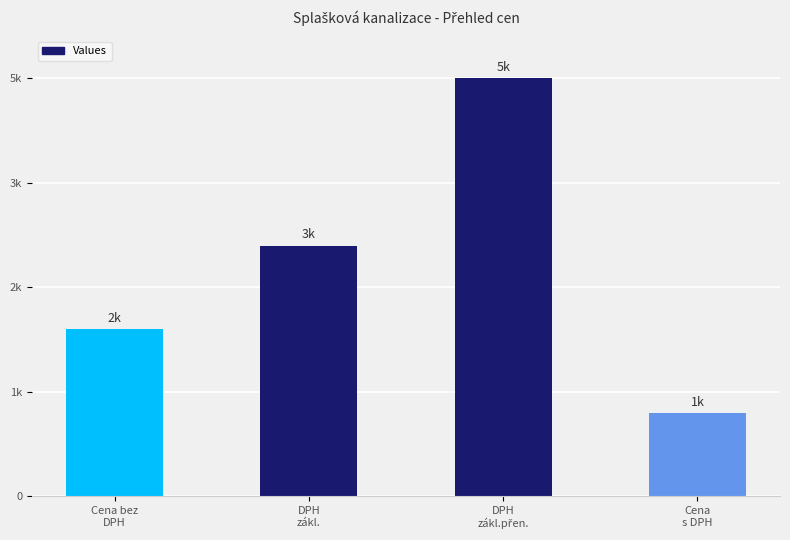

Are the bars horizontal?

No